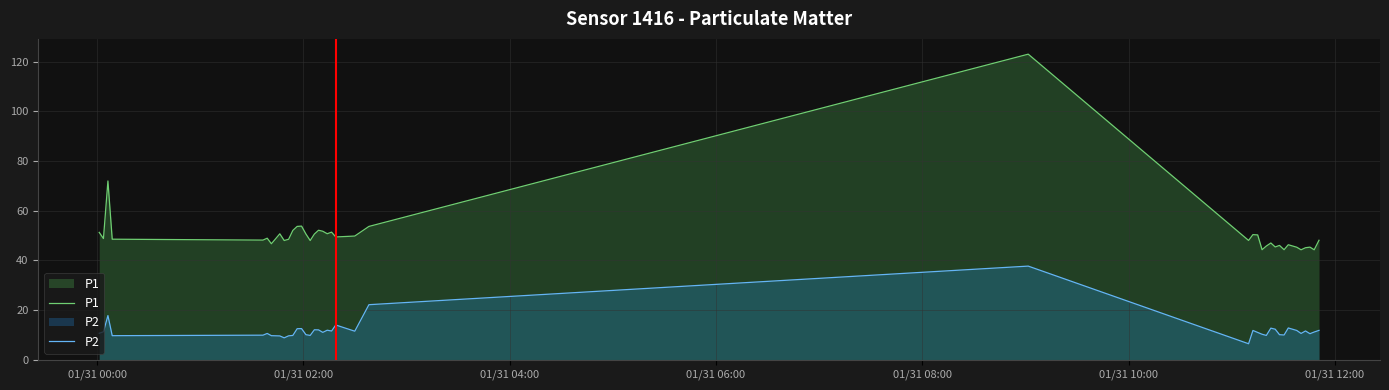

Rank the series by their maximum value, from highest to lowest.

P1, P2